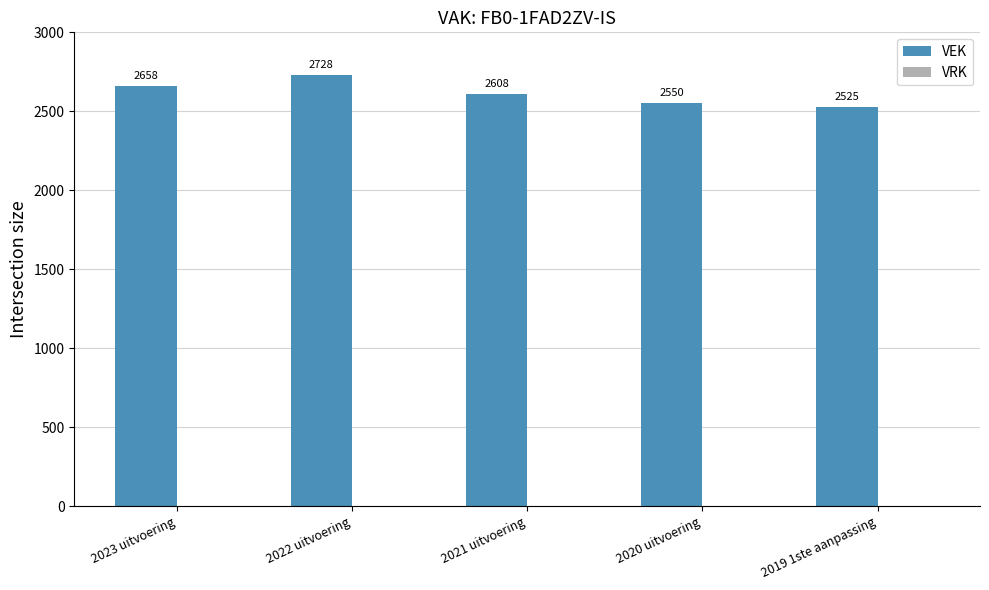

How many categories are shown in the chart?

5